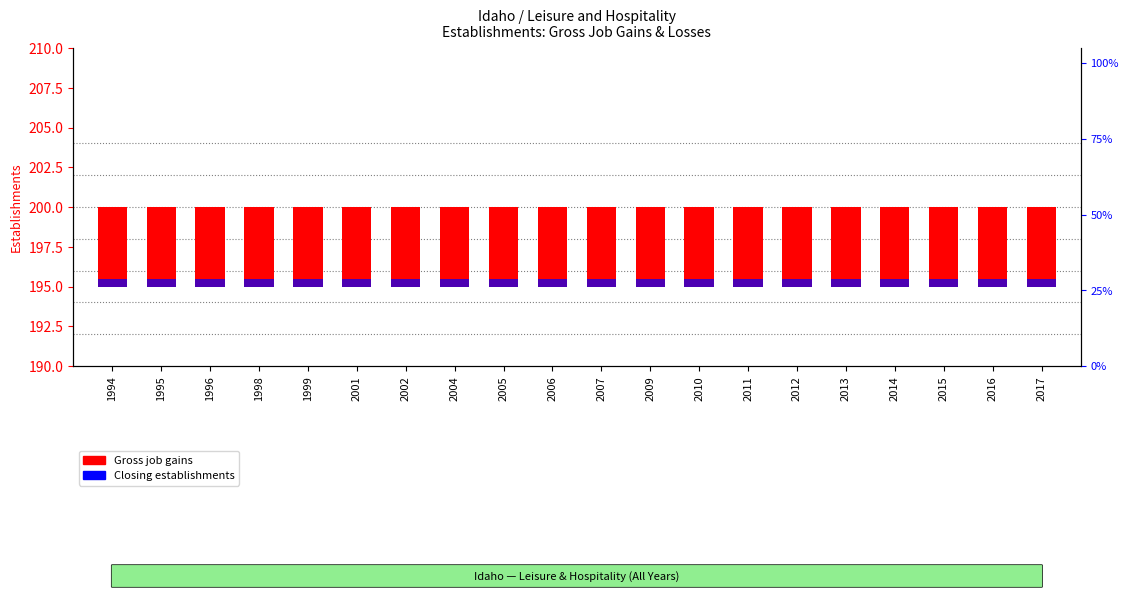

At 2013, list the series in order from smallest to largest.

Closing establishments, Gross job gains